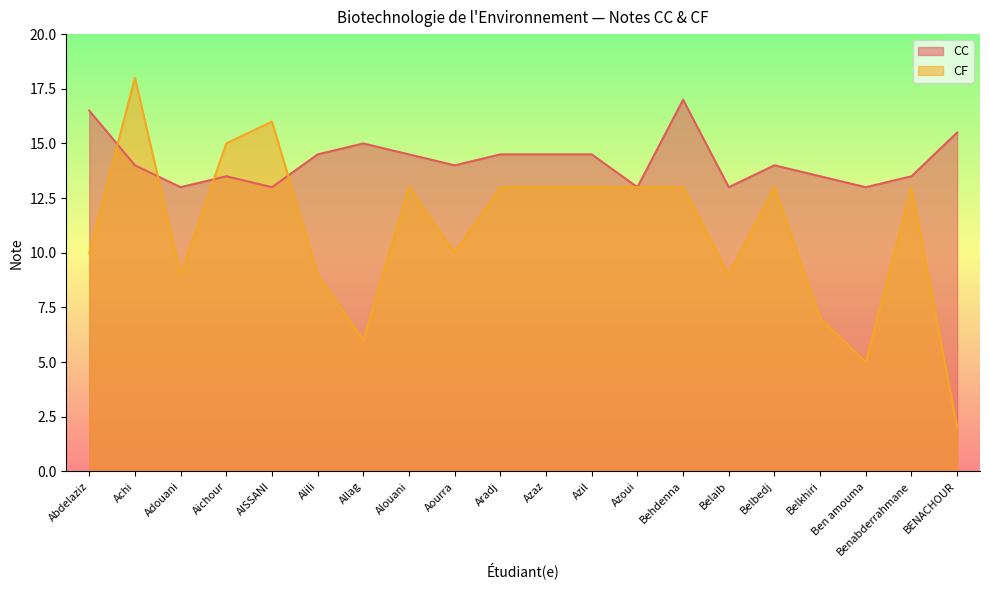

Does the chart have visible grid lines?

No